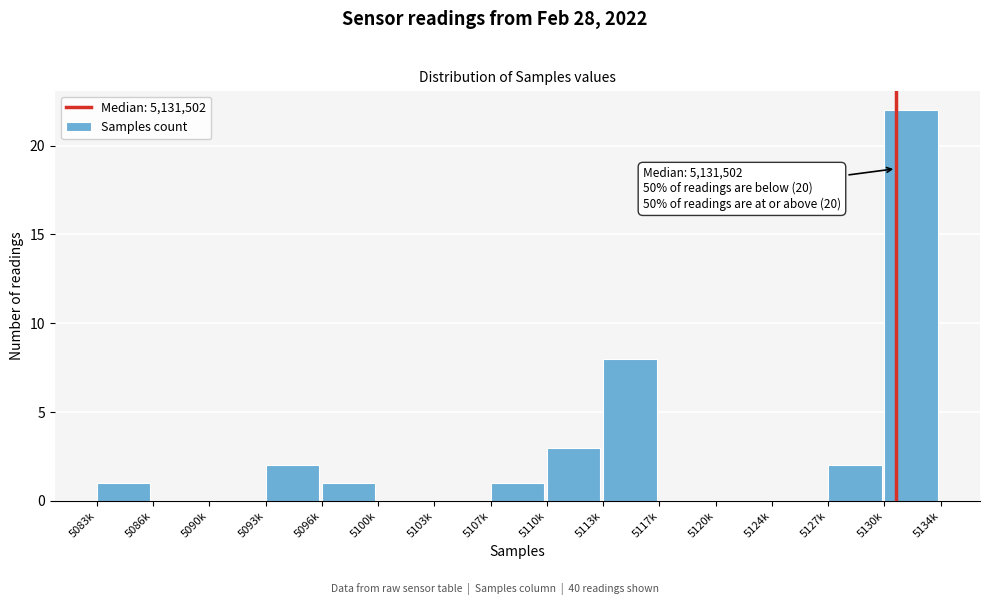

Reading left to right, extract all data points from this chart.

5083k=1	5086k=0	5090k=0	5093k=2	5096k=1	5100k=0	5103k=0	5107k=1	5110k=3	5113k=8	5117k=0	5120k=0	5124k=0	5127k=2	5130k=22